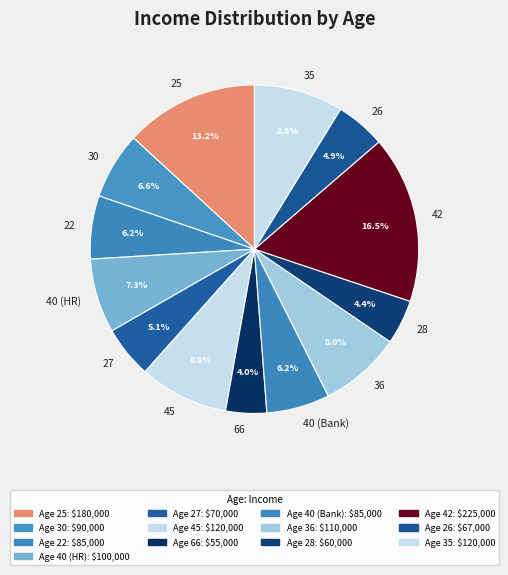

Do 40 (Bank) and 66 together represent more than half of the pie?

No